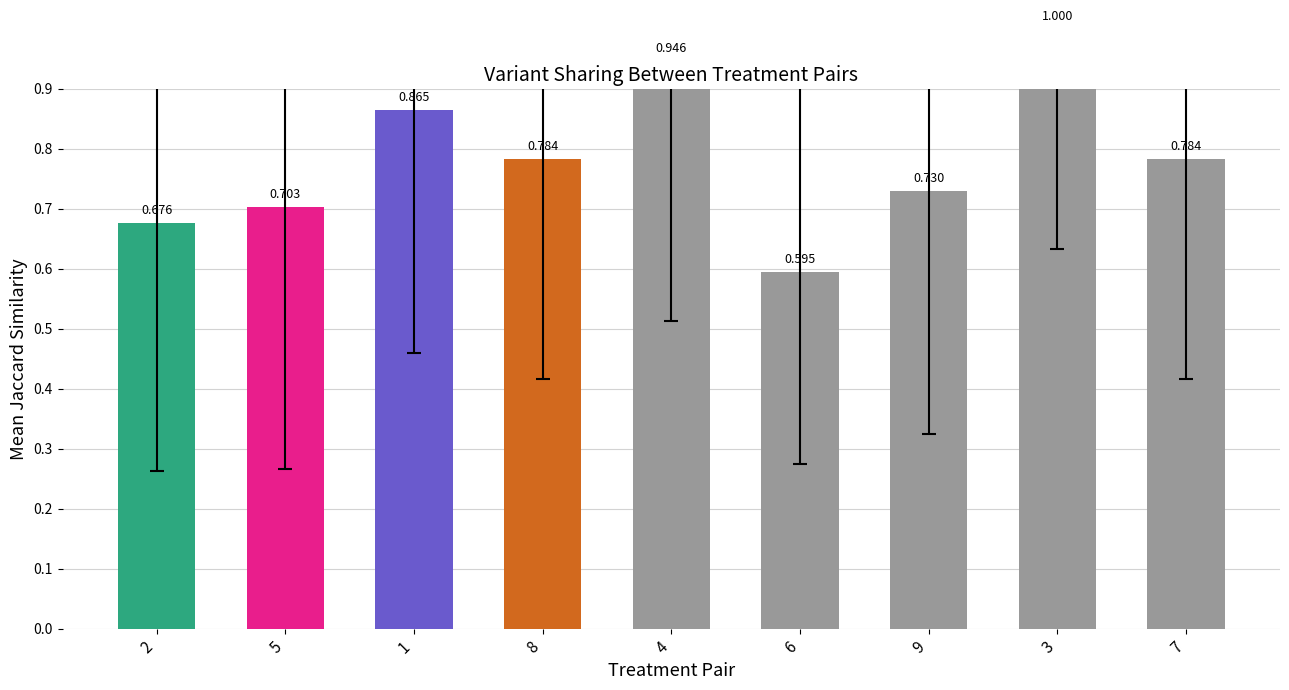

Reading right to left, what are all the values shown in this chart?

0.8	1.0	0.7	0.6	0.9	0.8	0.9	0.7	0.7